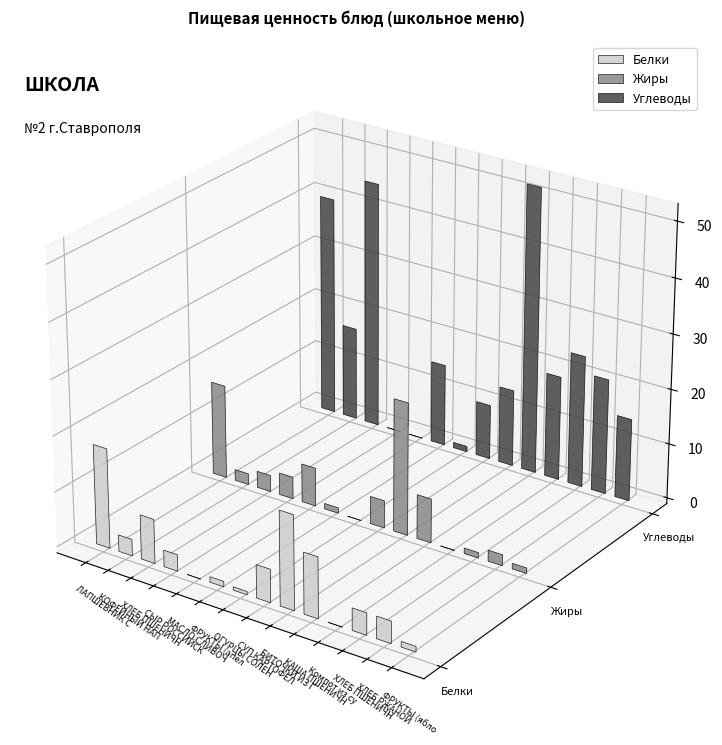

Rank the categories by Жиры value from highest to lowest.

БИТОЧКИ ИЗ ГОВЯДИНЫ, ЛАПШЕВНИК С ТВОРОГОМ, КАША ПШЕНИЧНАЯ, МАСЛО СЛИВОЧНОЕ, СУП КАРТОФЕЛЬНЫЙ, СЫР РОССИЙСКИЙ, ХЛЕБ ПШЕНИЧНЫЙ/РЖАНОЙ, КОФЕЙНЫЙ НАПИТОК, ХЛЕБ РЖАНОЙ, ФРУКТЫ (апельсин), ХЛЕБ ПШЕНИЧНЫЙ, ФРУКТЫ (яблоки), ОГУРЦЫ СОЛЕНЫЕ, Компот из сухофруктов